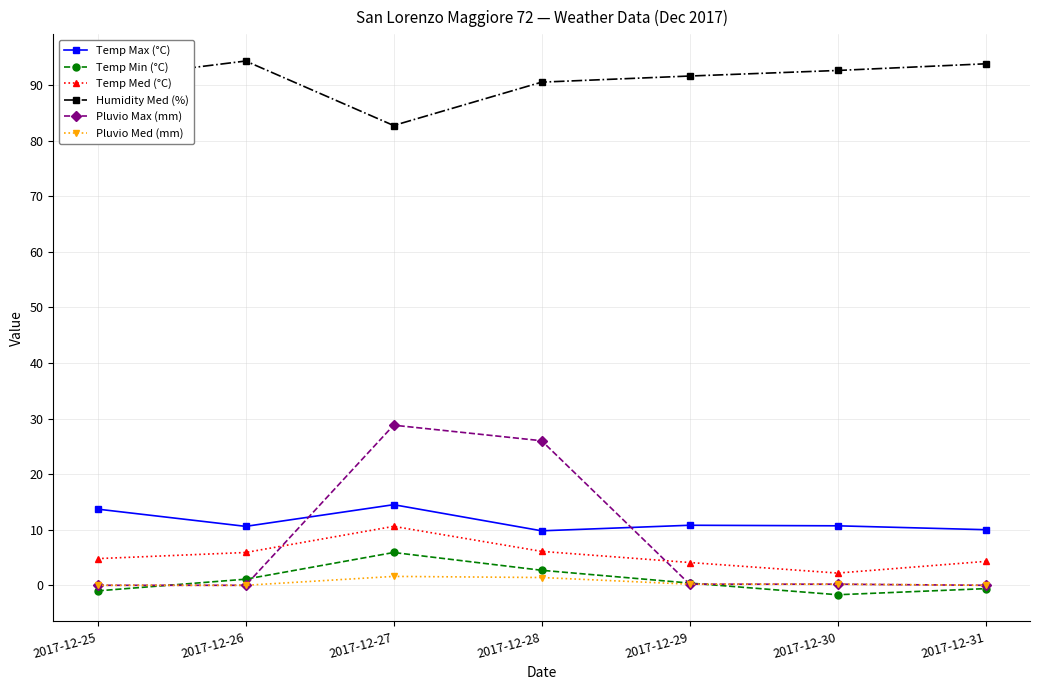

True or false: Temp Max (°C) has a value of 6.0 at 2017-12-31.

False